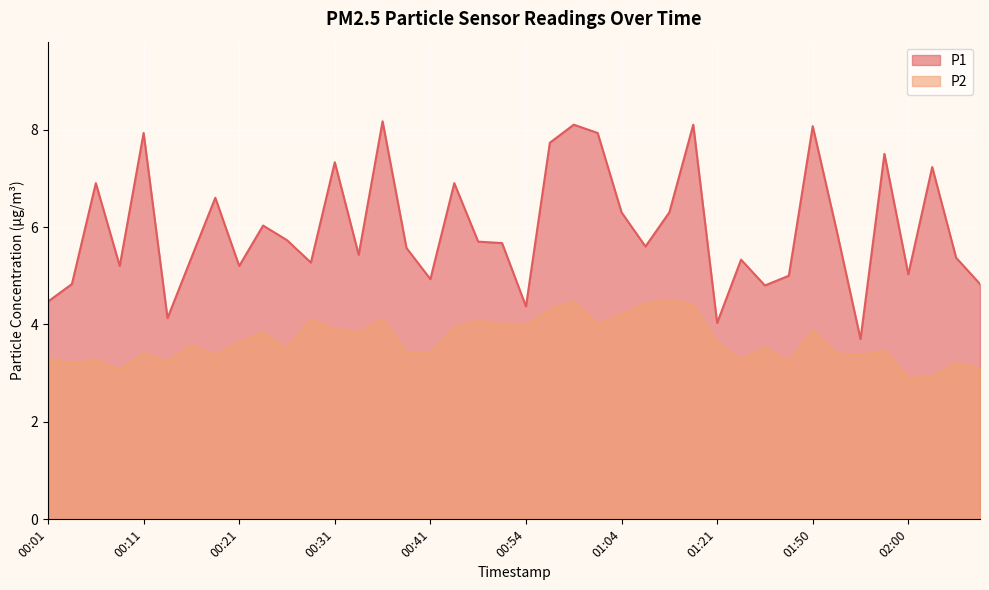

Read the P2 value at 00:36.

4.1